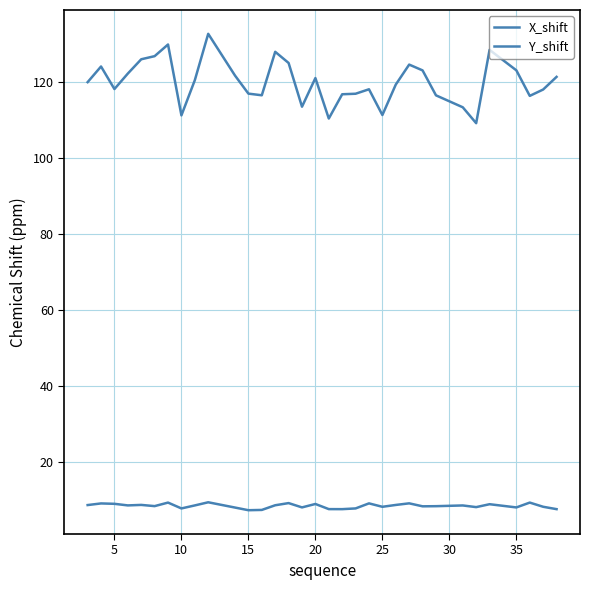

Reading left to right, list all the values displayed in this chart.

X_shift: 8.6	9.0	8.9	8.5	8.6	8.3	9.2	7.7	8.5	9.3	7.9	7.2	7.3	8.5	9.1	8.0	8.9	7.5	7.5	7.7	9.0	8.1	8.6	9.1	8.3	8.3	8.5	8.1	8.8	8.0	9.2	8.1	7.5
Y_shift: 120.0	124.2	118.2	122.3	126.1	126.9	130.0	111.3	120.6	132.8	121.8	117.0	116.6	128.0	125.1	113.6	121.1	110.5	116.8	117.0	118.2	111.4	119.4	124.7	123.1	116.6	113.4	109.2	128.5	123.2	116.4	118.1	121.4